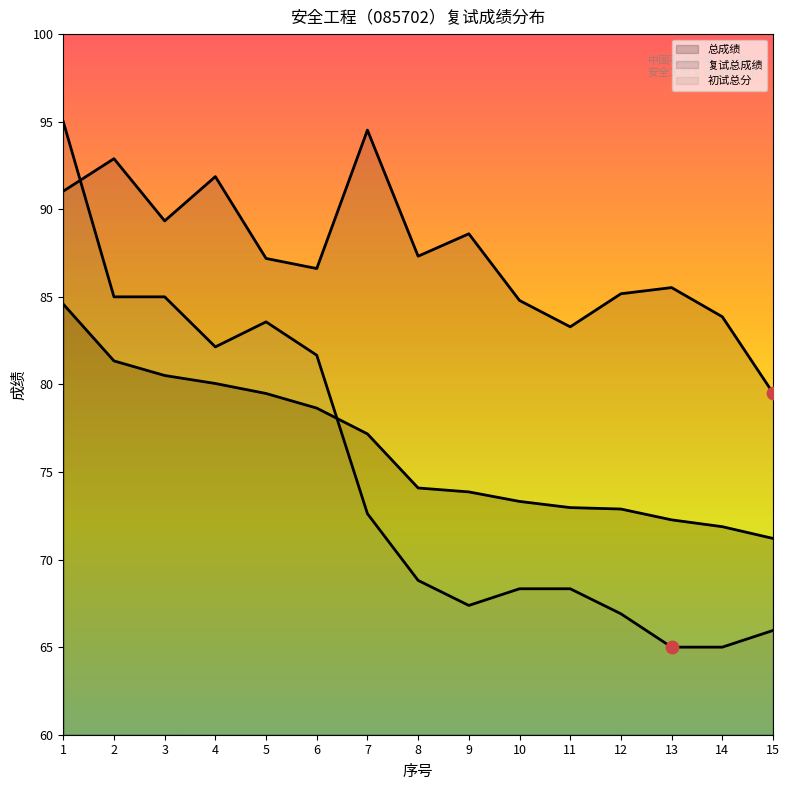

What is the total value across all series at 7?

244.3